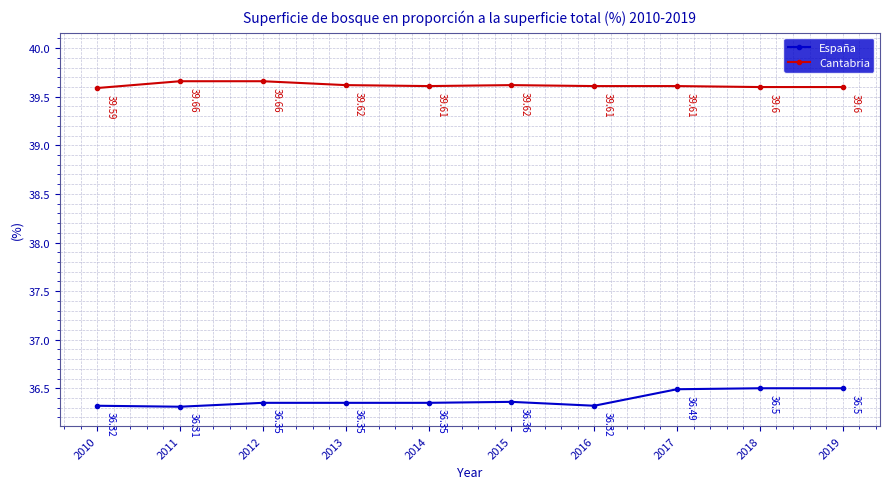

Rank the series at 2014 from lowest to highest value.

España, Cantabria